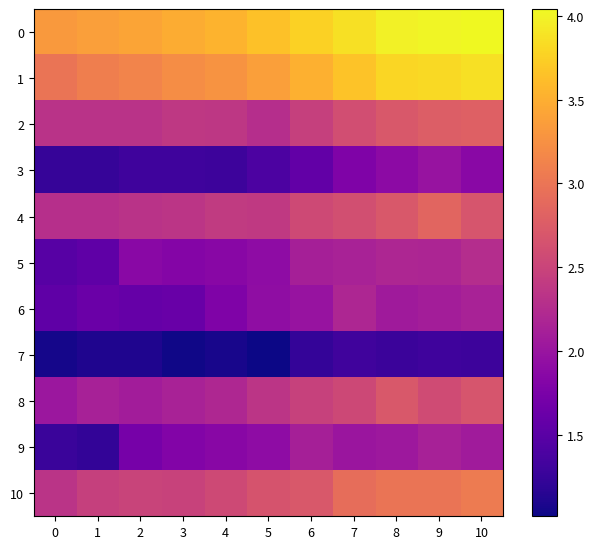

List the series in order of their peak value, highest first.

0, 1, 10, 4, 2, 8, 5, 6, 9, 3, 7